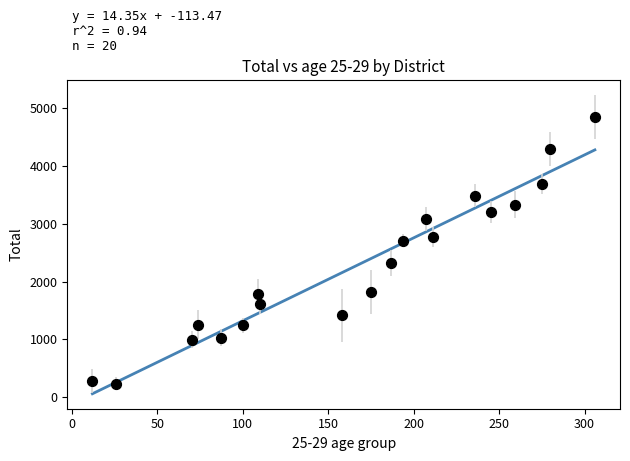

What Y value in the scatter plot is closest to 2542?

2706